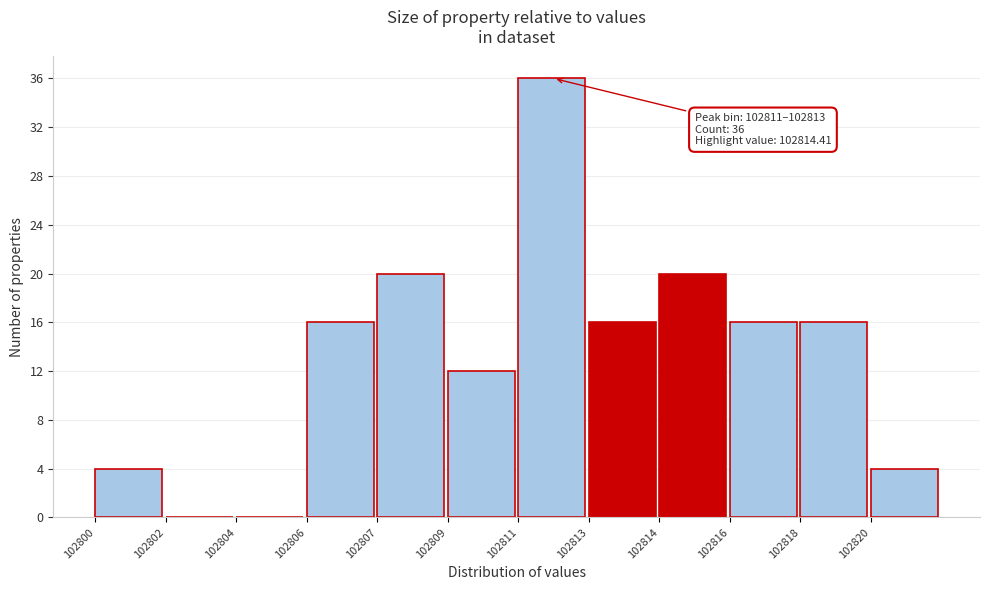

Reading left to right, extract all data points from this chart.

102800=4	102802=0	102804=0	102806=16	102807=20	102809=12	102811=36	102813=16	102814=20	102816=16	102818=16	102820=4